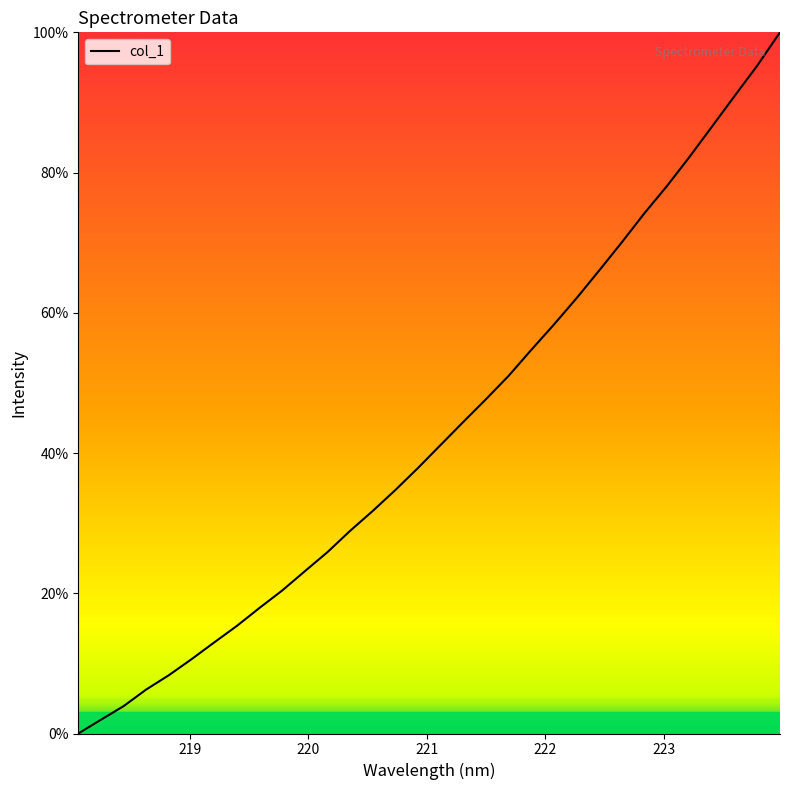

What is the maximum value shown in the chart?

100.0